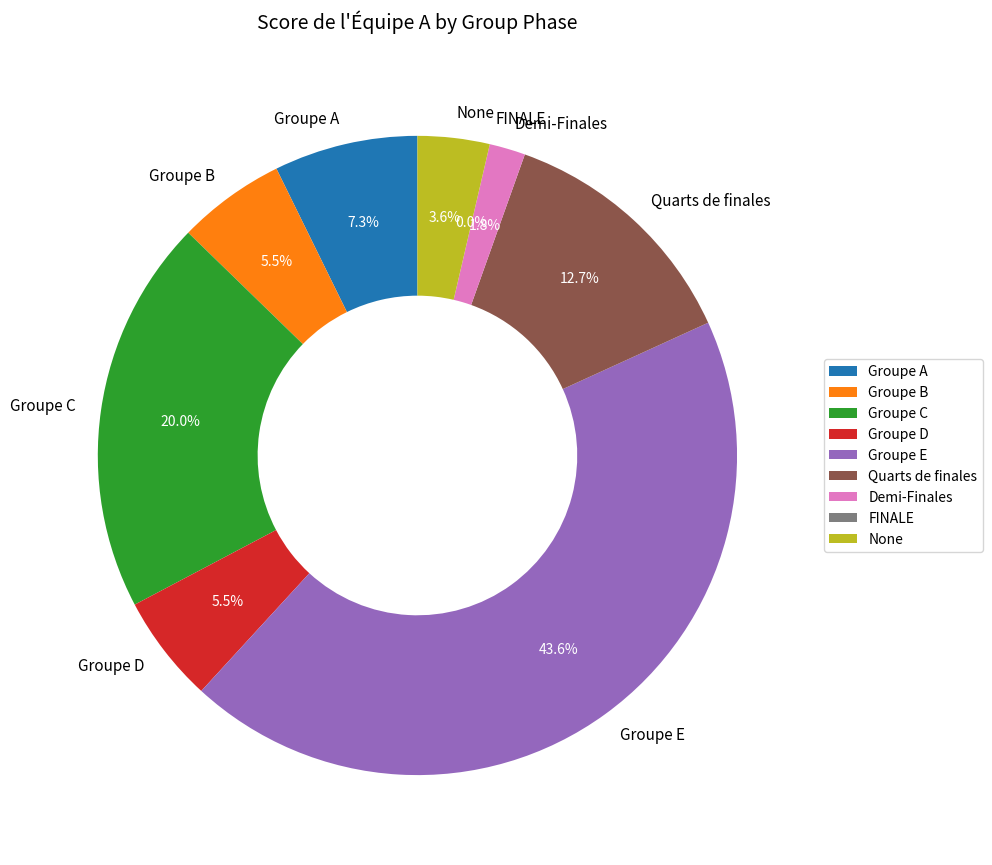

Which slice is the largest?

Groupe E